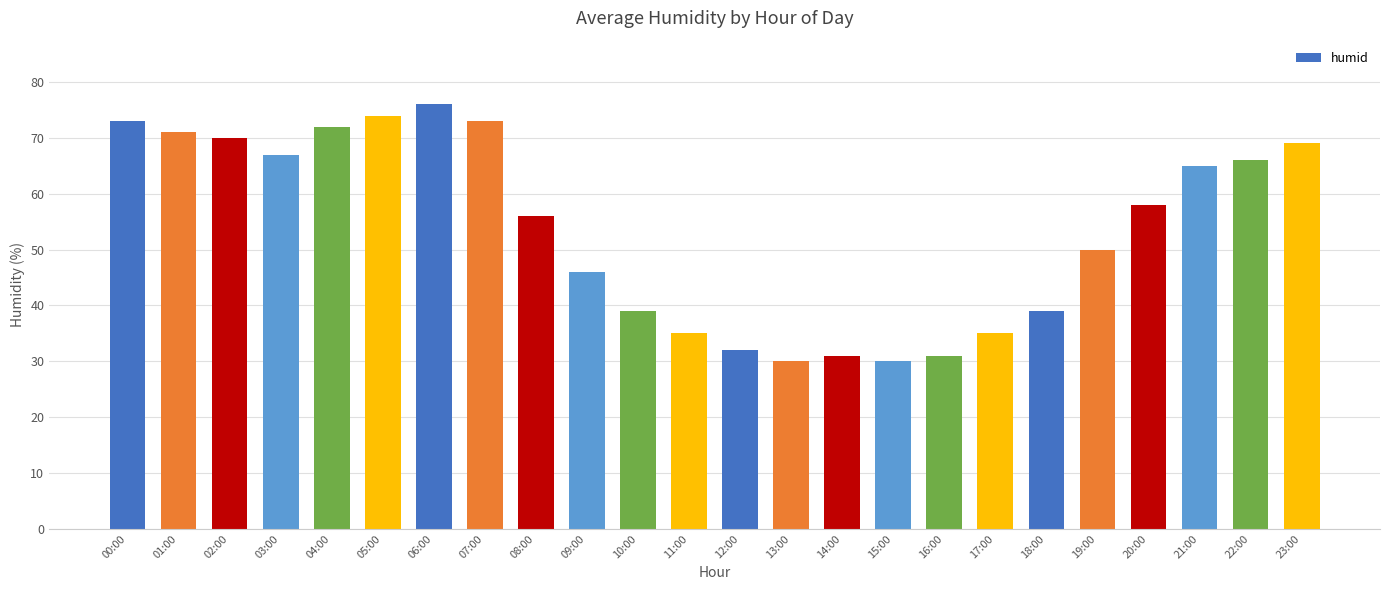

What is the smallest value displayed?

30